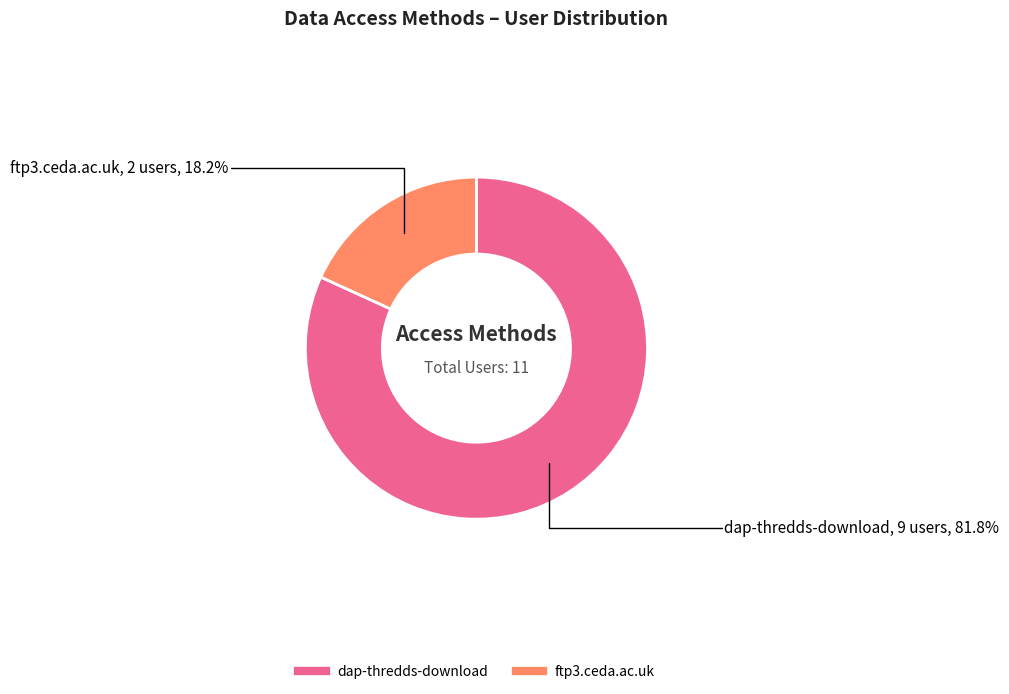

The dap-thredds-download slice represents 71% of the pie. True or false?

False